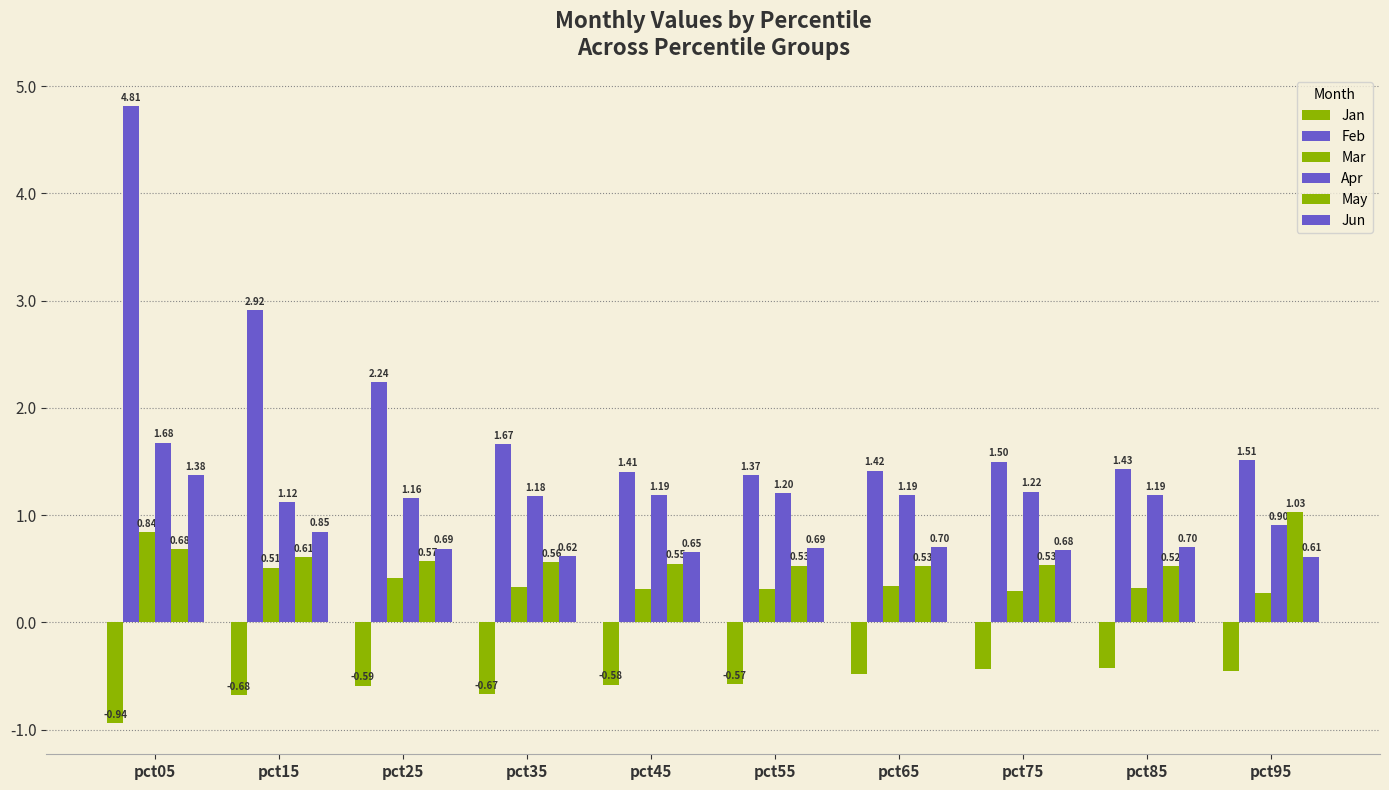

Between pct95 and pct75, which is larger?

pct75